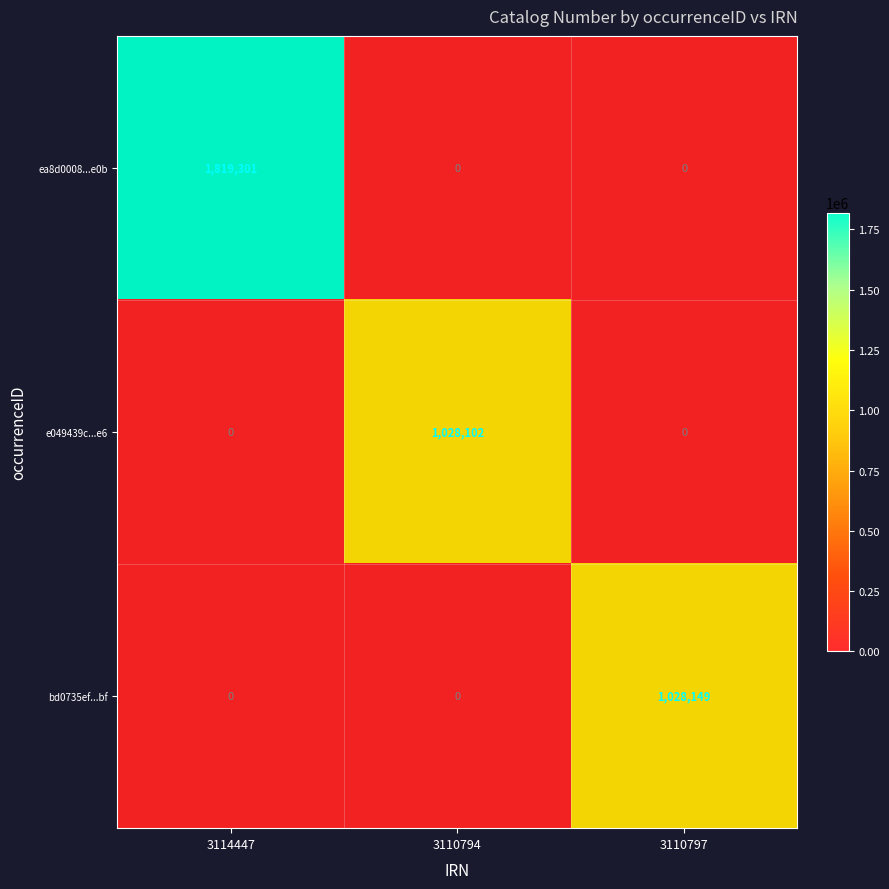

Which series has the largest total across all categories?

ea8d0008...e0b